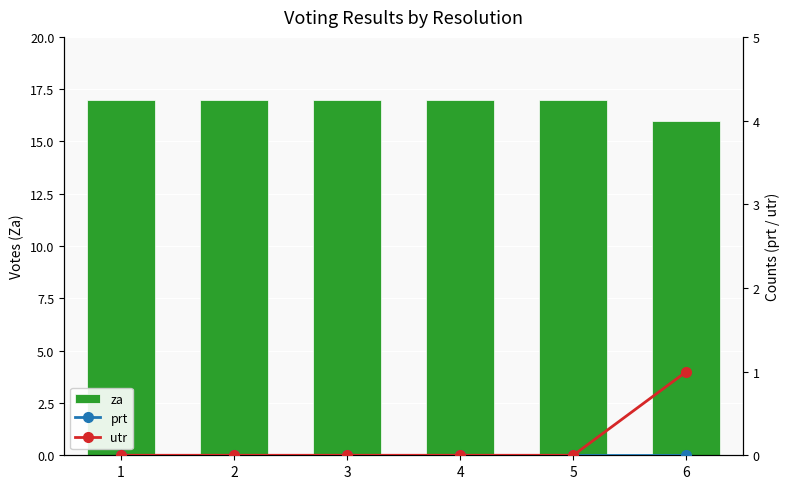

At which label does za reach its minimum?

6